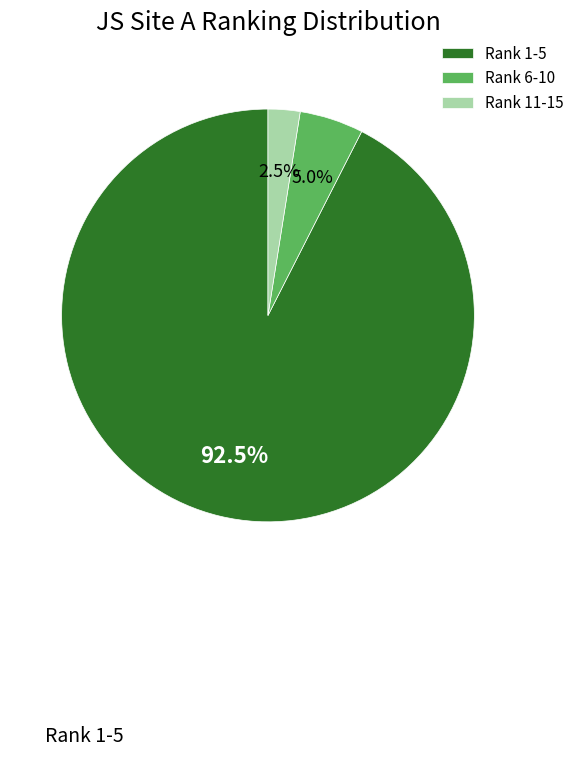

Which slice is the largest?

Rank 1-5